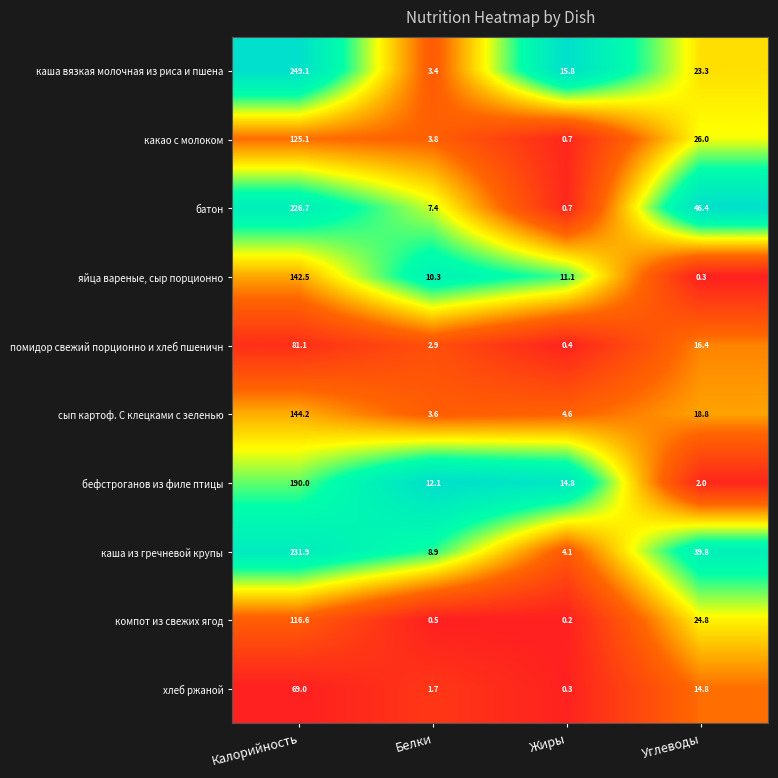

At which label does компот из свежих ягод first exceed 24?

Калорийность